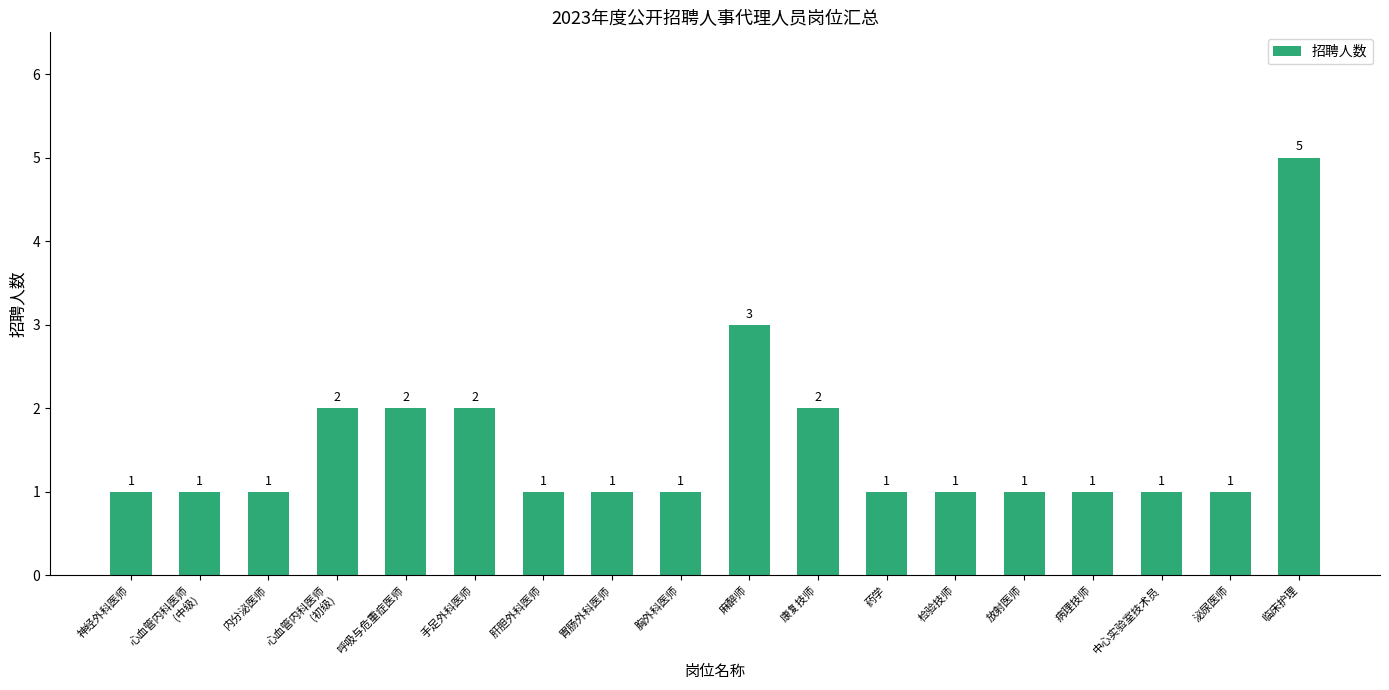

Does the chart contain stacked bars?

No